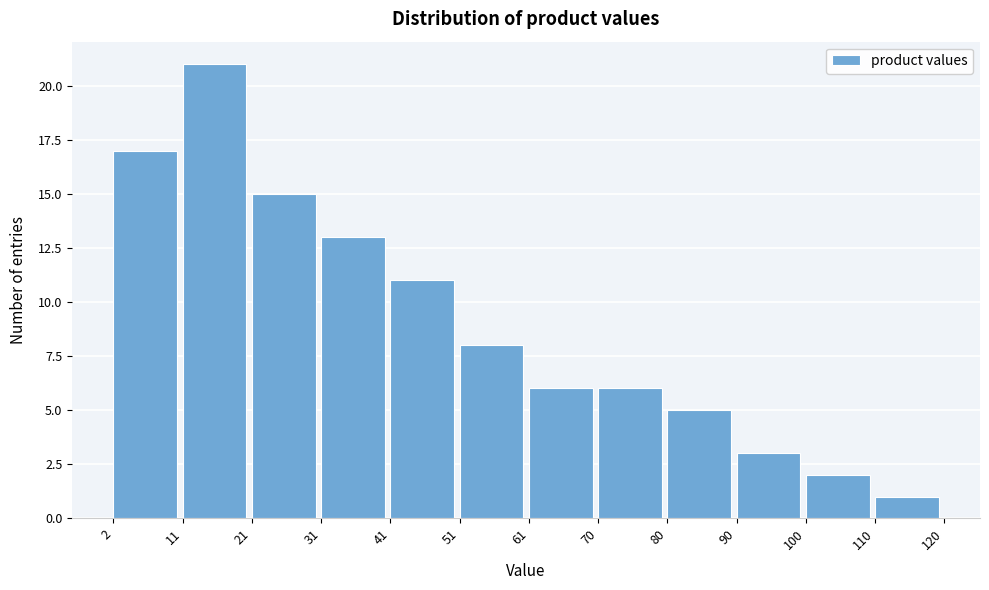

Over which range of the x-axis is the bar tallest?

11 to 21